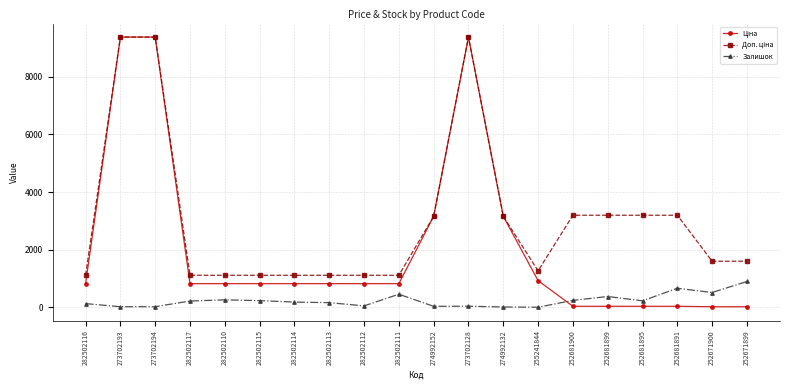

Which category has the highest value in the Залишок series?

252671899